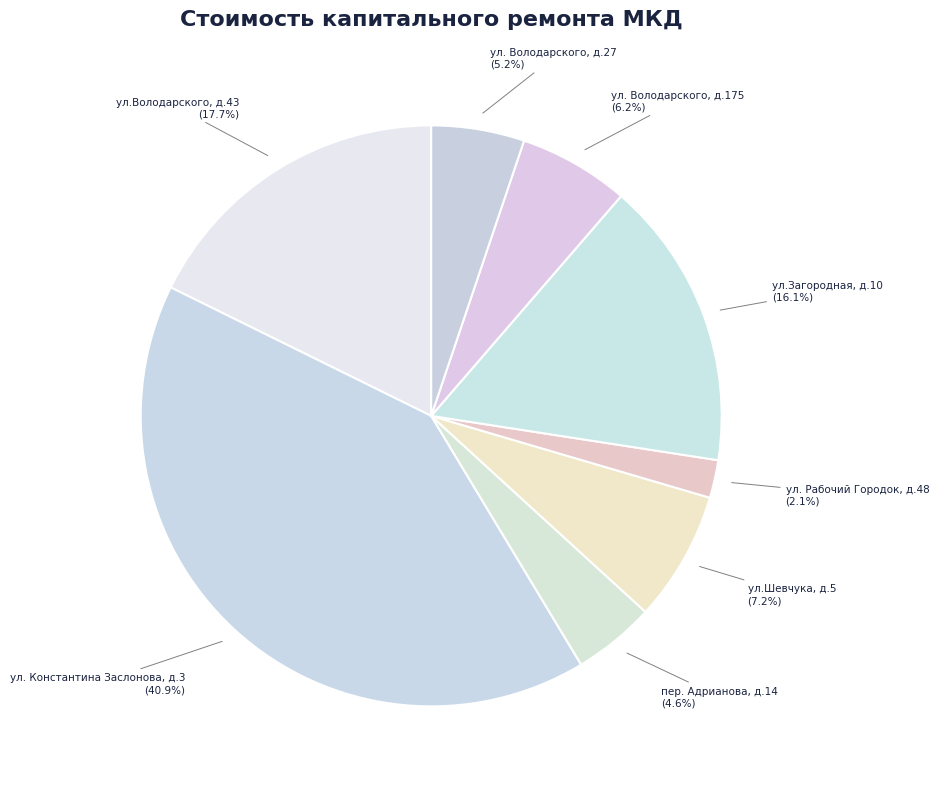

Does any single category account for the majority?

No